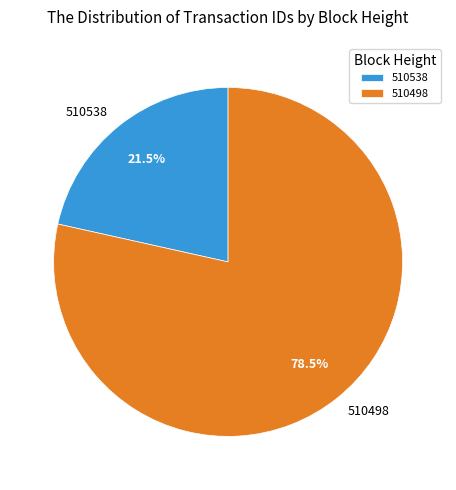

To the nearest percent, what is the difference between the 510498 and 510538 slice percentages?

57%